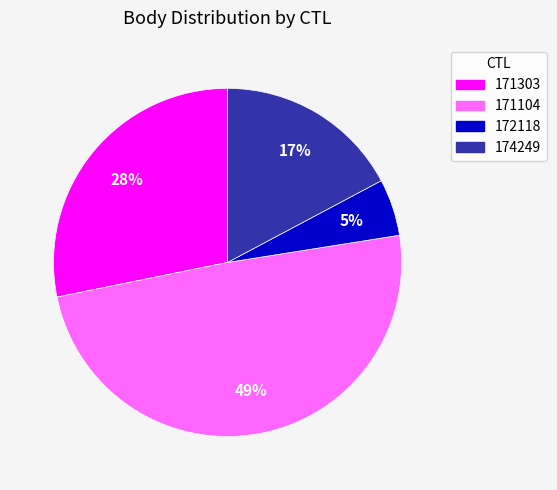

Between 171104 and 171303, which is larger?

171104